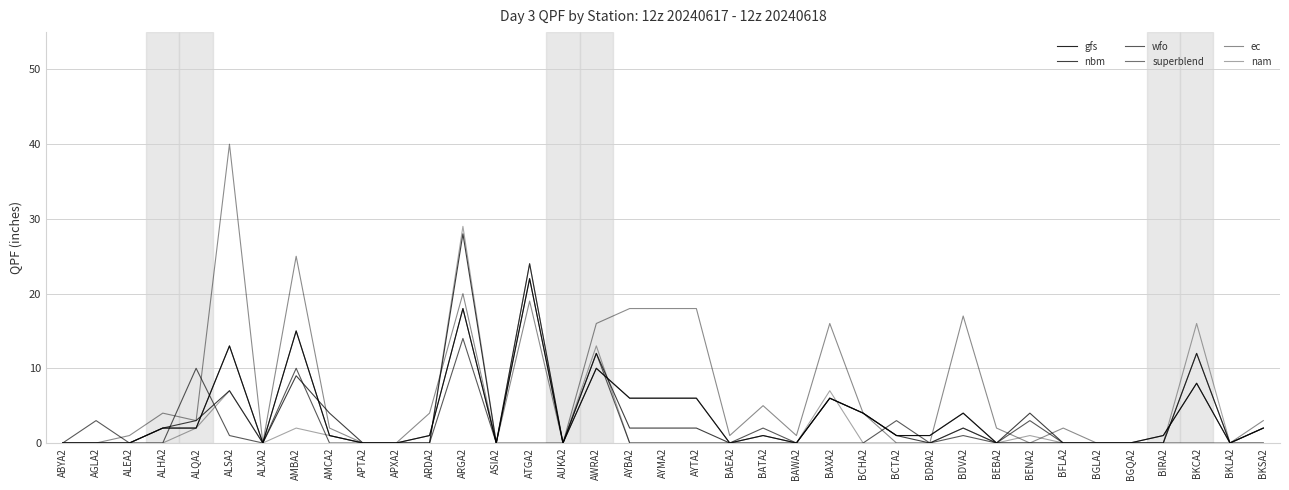

Does the chart display data point markers on the line(s)?

No